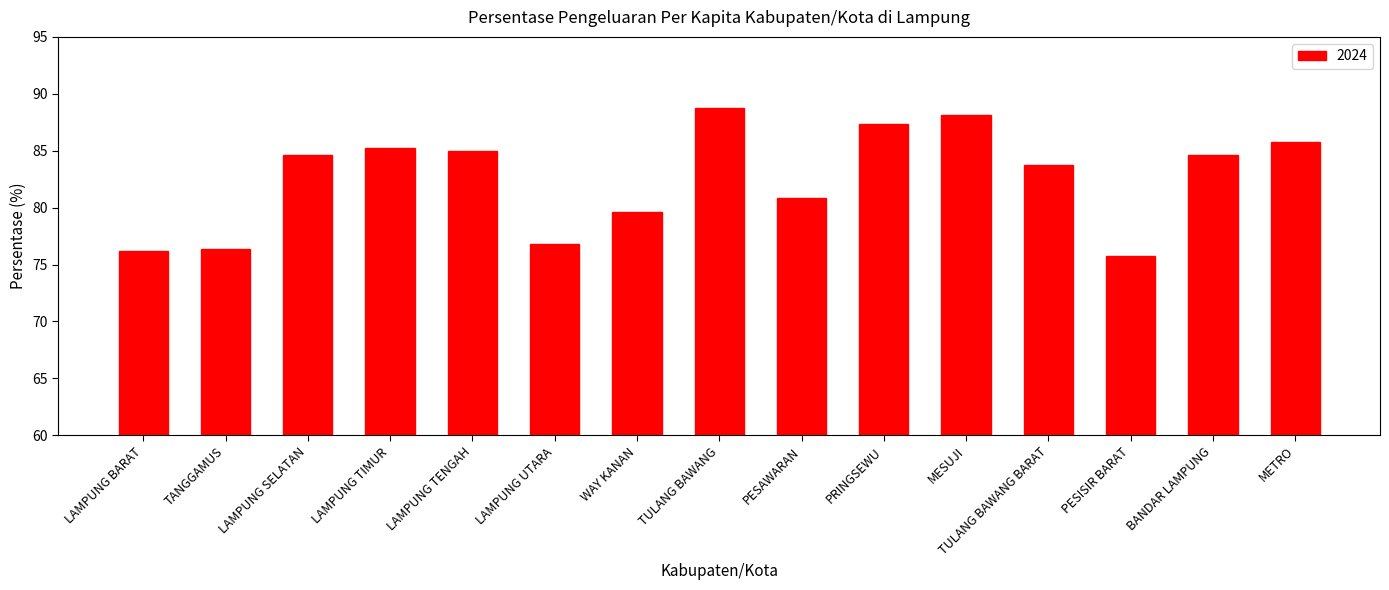

What is the maximum value shown in the chart?

88.8